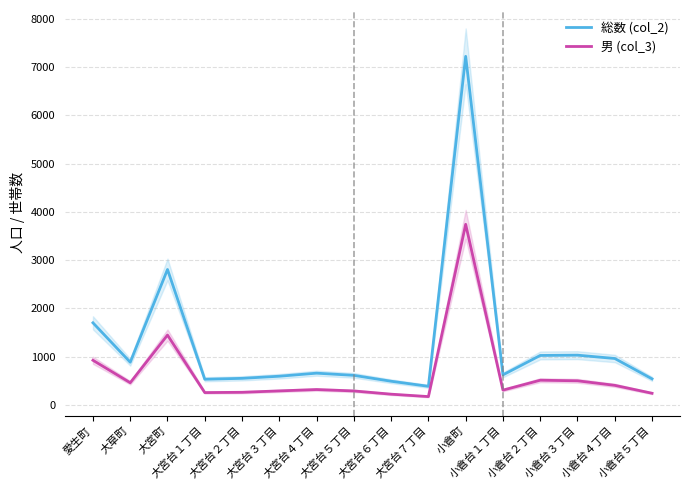

Rank the series by their average value, from highest to lowest.

総数 (col_2), 男 (col_3)